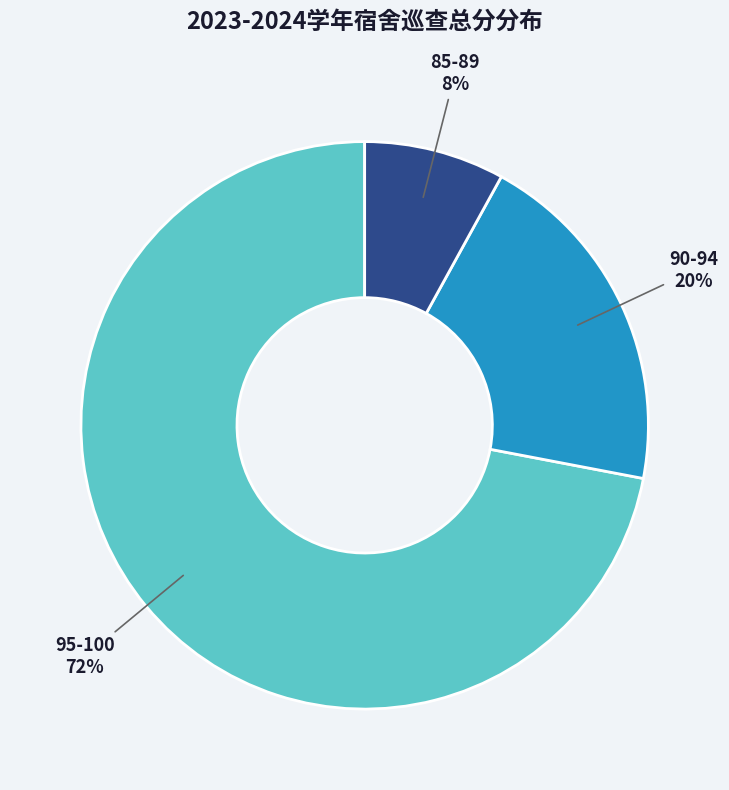

To the nearest percent, what percentage of the pie is 90-94?

20%